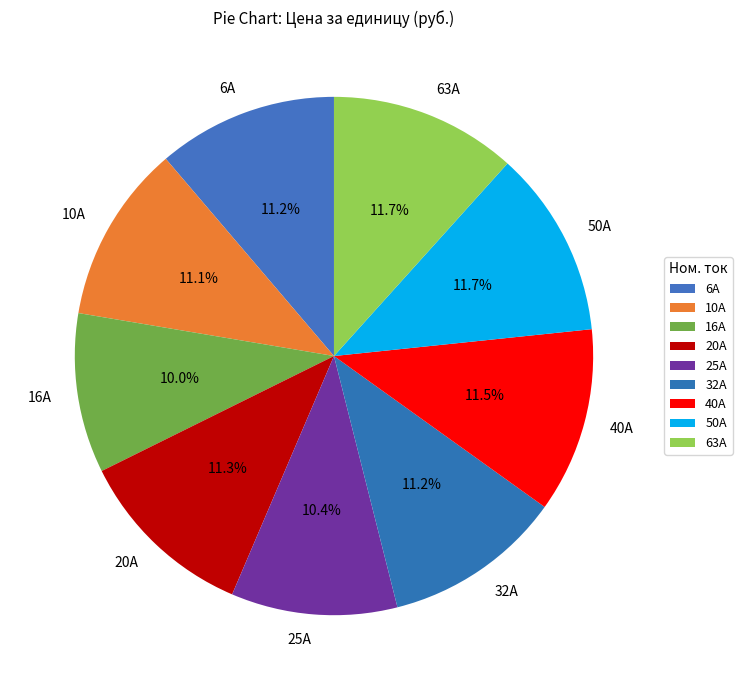

Which has a higher value, 10А or 25А?

10А